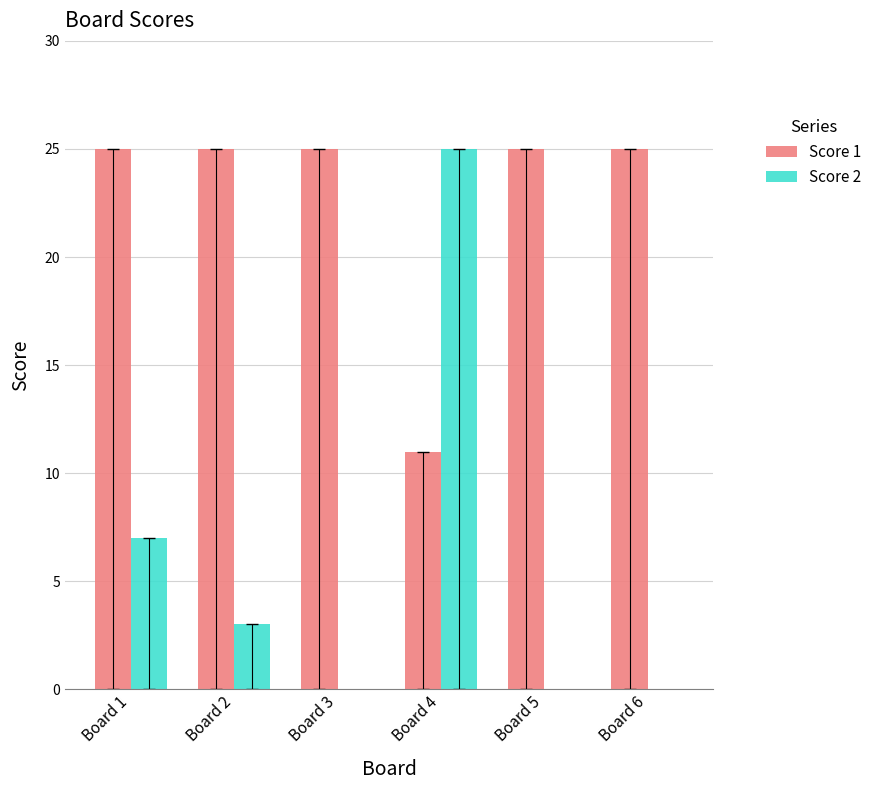

Which series has the largest total across all categories?

Score 1